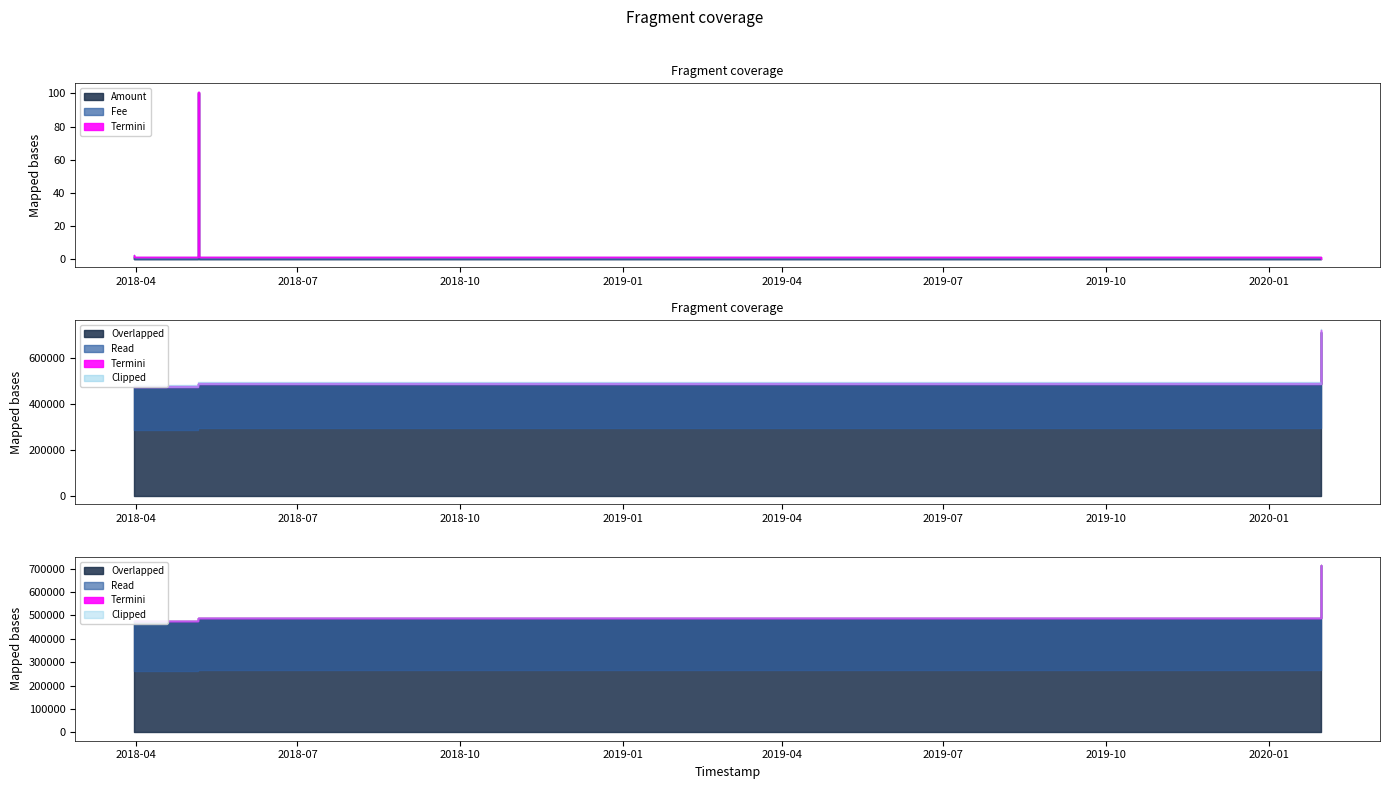

What is the sum of all Fee values?

4.1